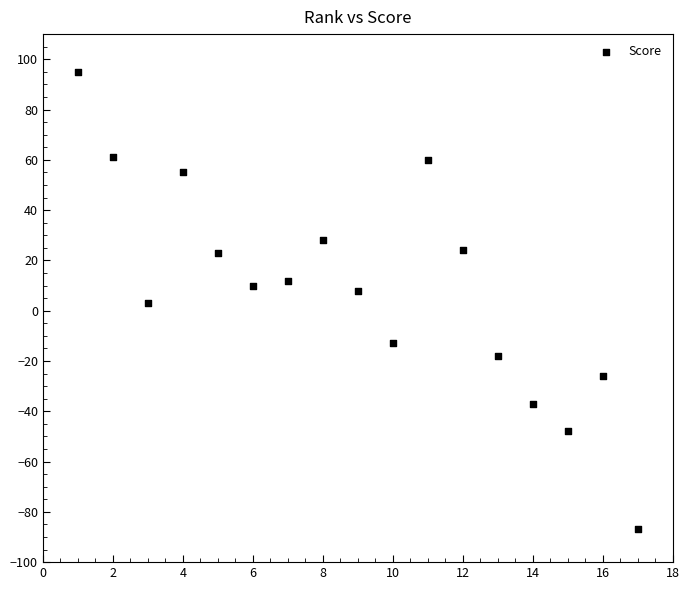

What is the range of X values (max minus min)?

16